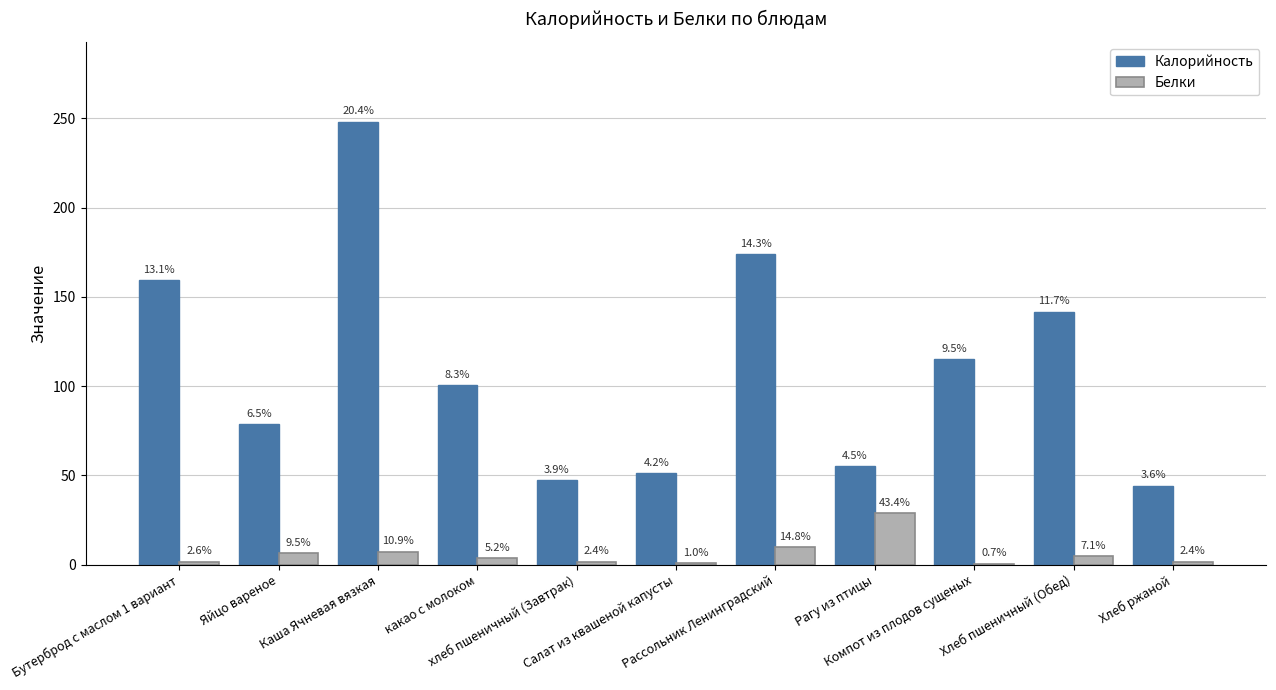

At which label does Белки reach its minimum?

Компот из плодов сущеных